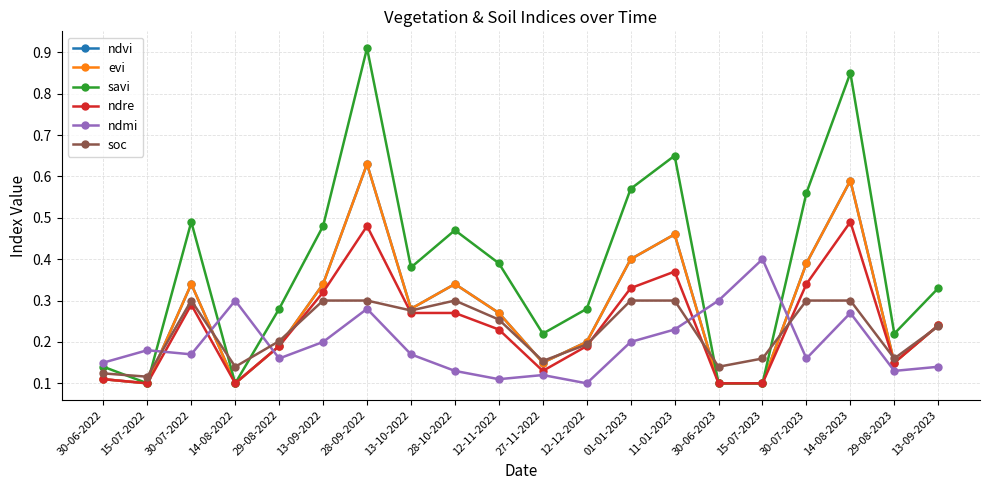

The ndre series shows 0.2 at 12-11-2022. True or false?

True